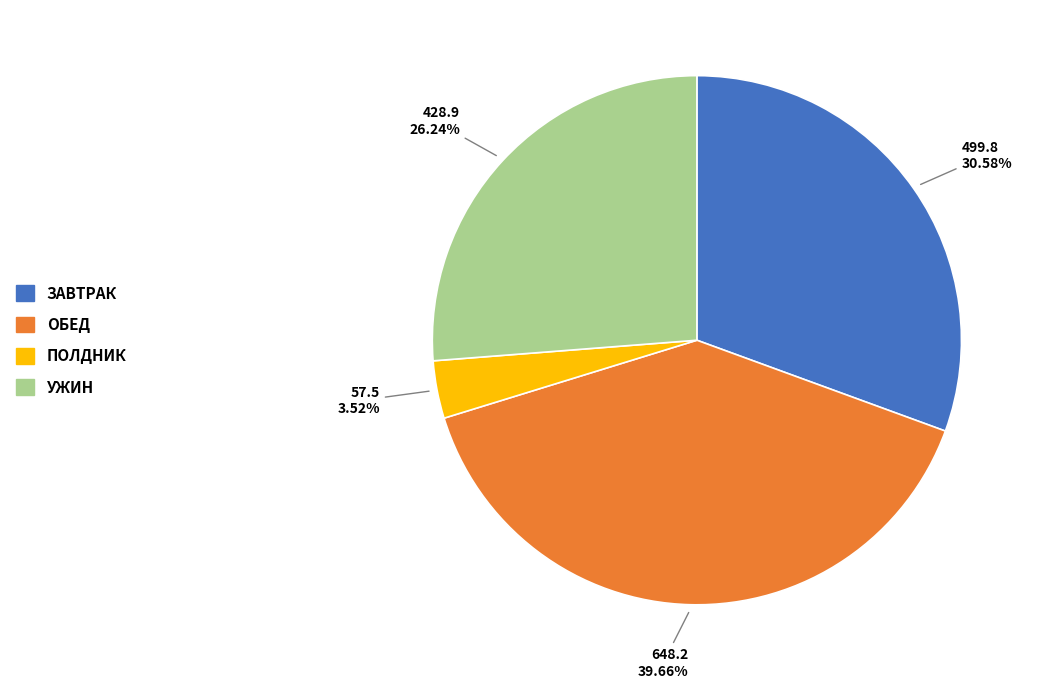

To the nearest percent, what is the difference between the largest and smallest slice percentages?

36%